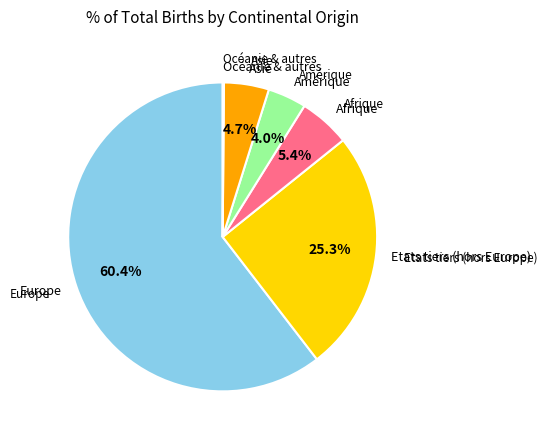

Is there a majority slice in this chart?

Yes